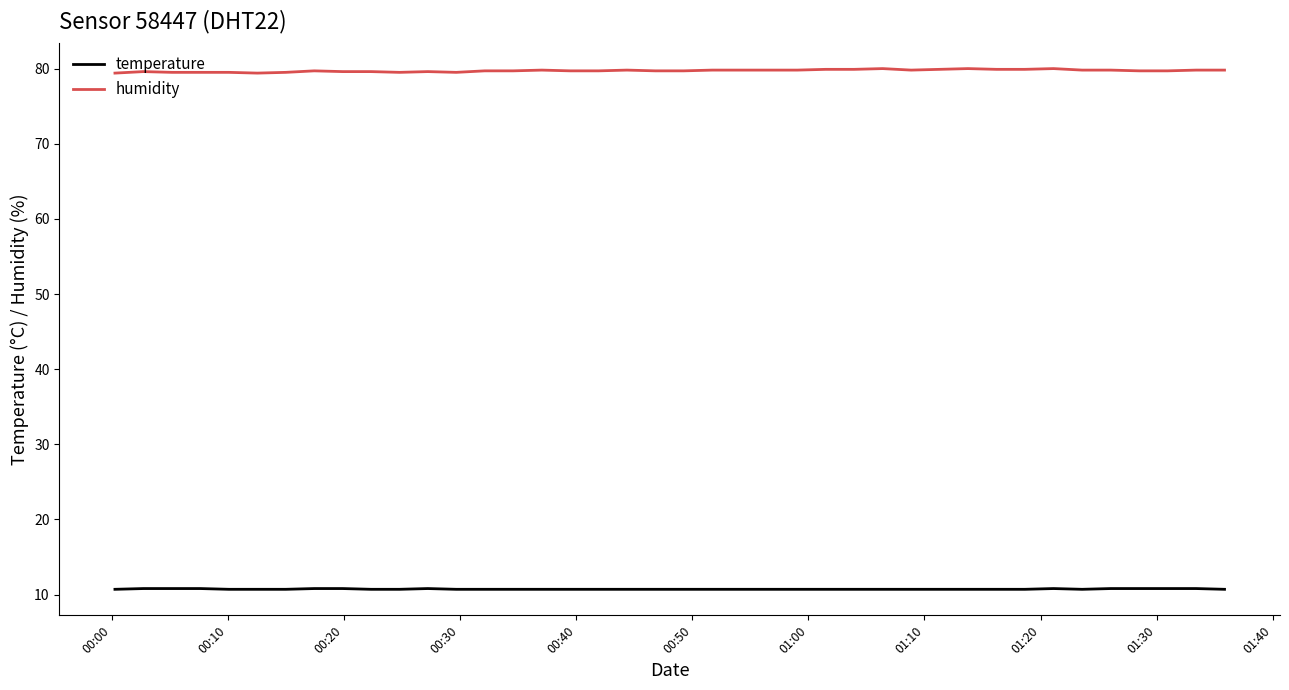

List the series in order of their peak value, lowest first.

temperature, humidity